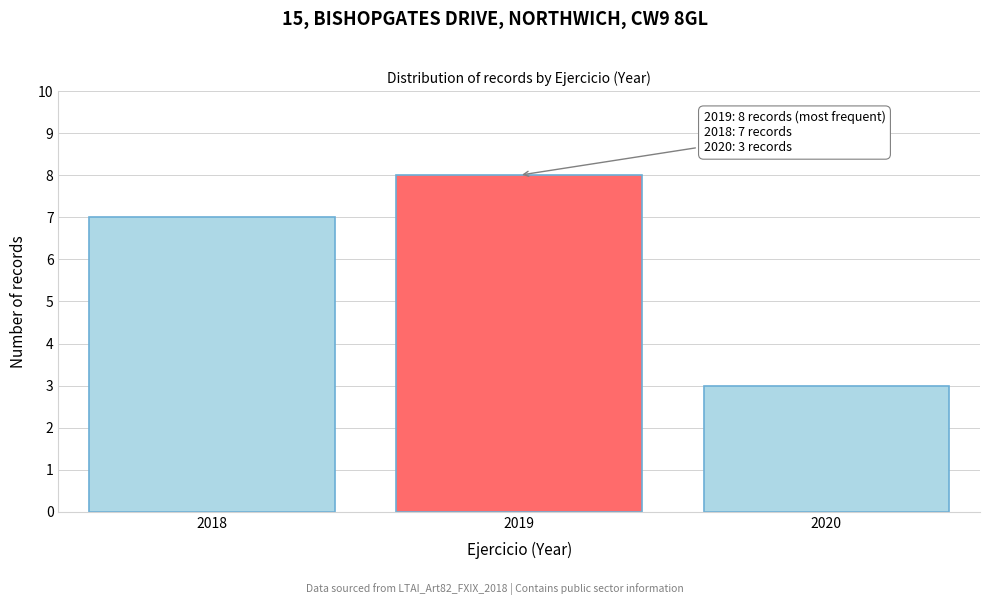

Reading left to right, extract all data points from this chart.

2018=7	2019=8	2020=3